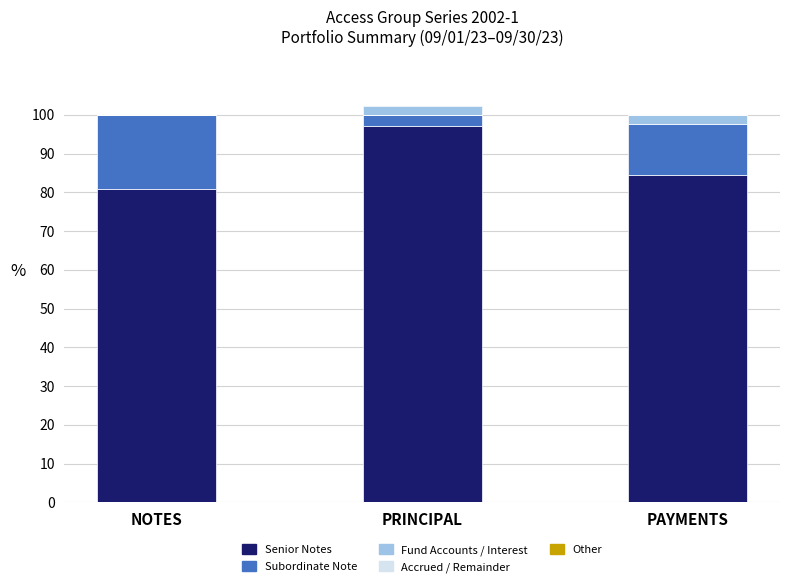

What is the sum of the Senior Notes values at PAYMENTS and PRINCIPAL?

181.6